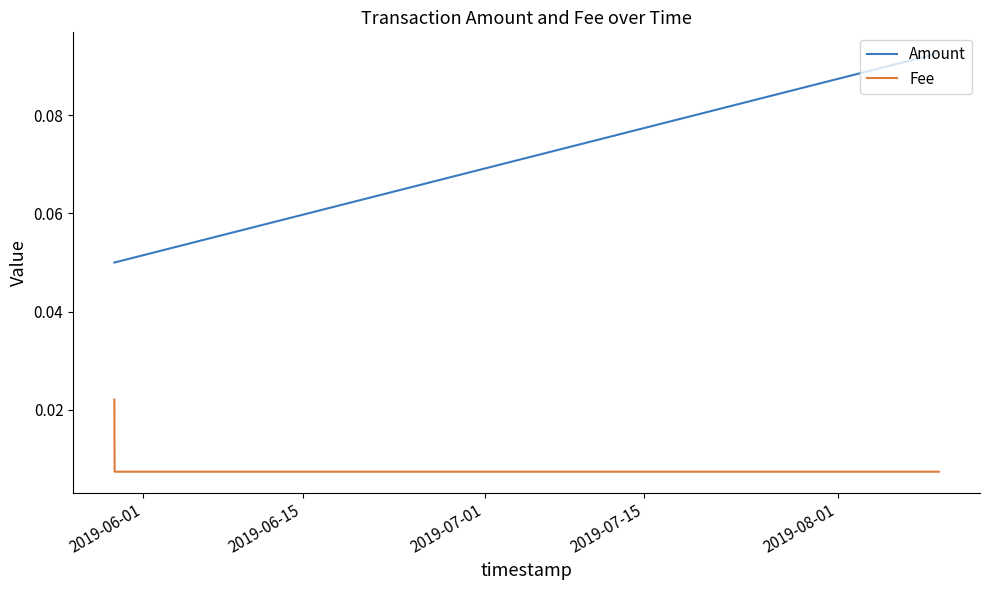

Rank the series by their average value, from highest to lowest.

Amount, Fee